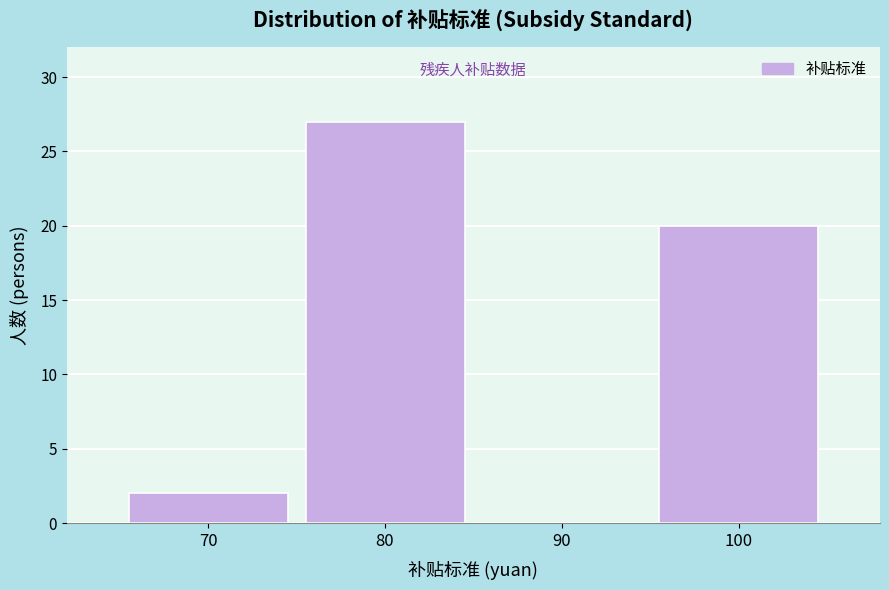

Over which range of the x-axis is the bar tallest?

75 to 85